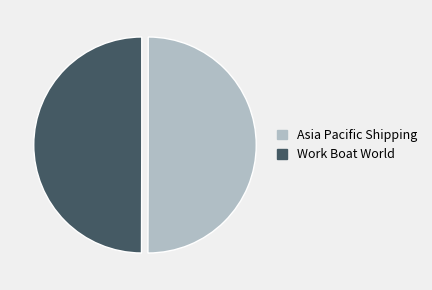

Is it true that Asia Pacific Shipping is 50% of the pie?

True